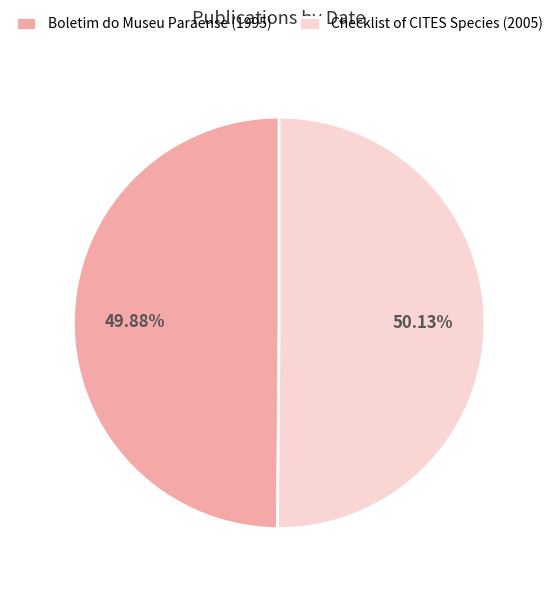

Is there a majority slice in this chart?

Yes